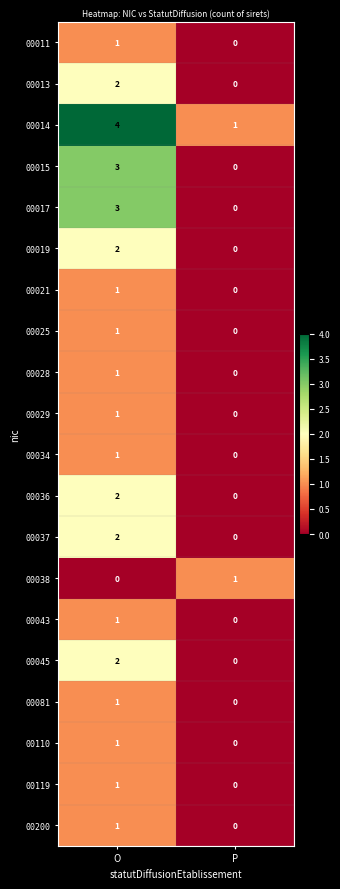

What is the spread (max minus min) of values at O?

4